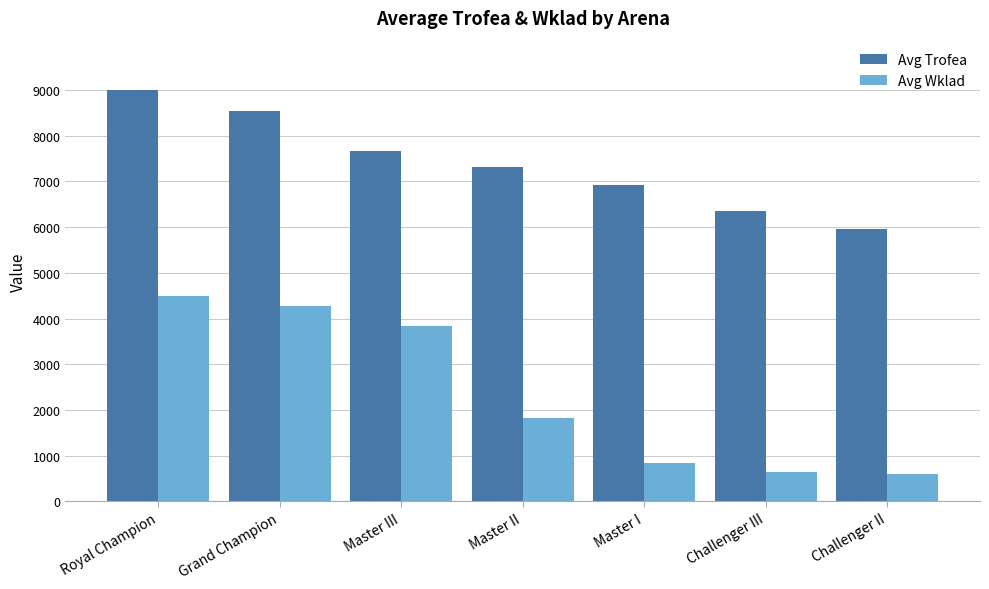

Rank the series by their average value, from lowest to highest.

Avg Wklad, Avg Trofea